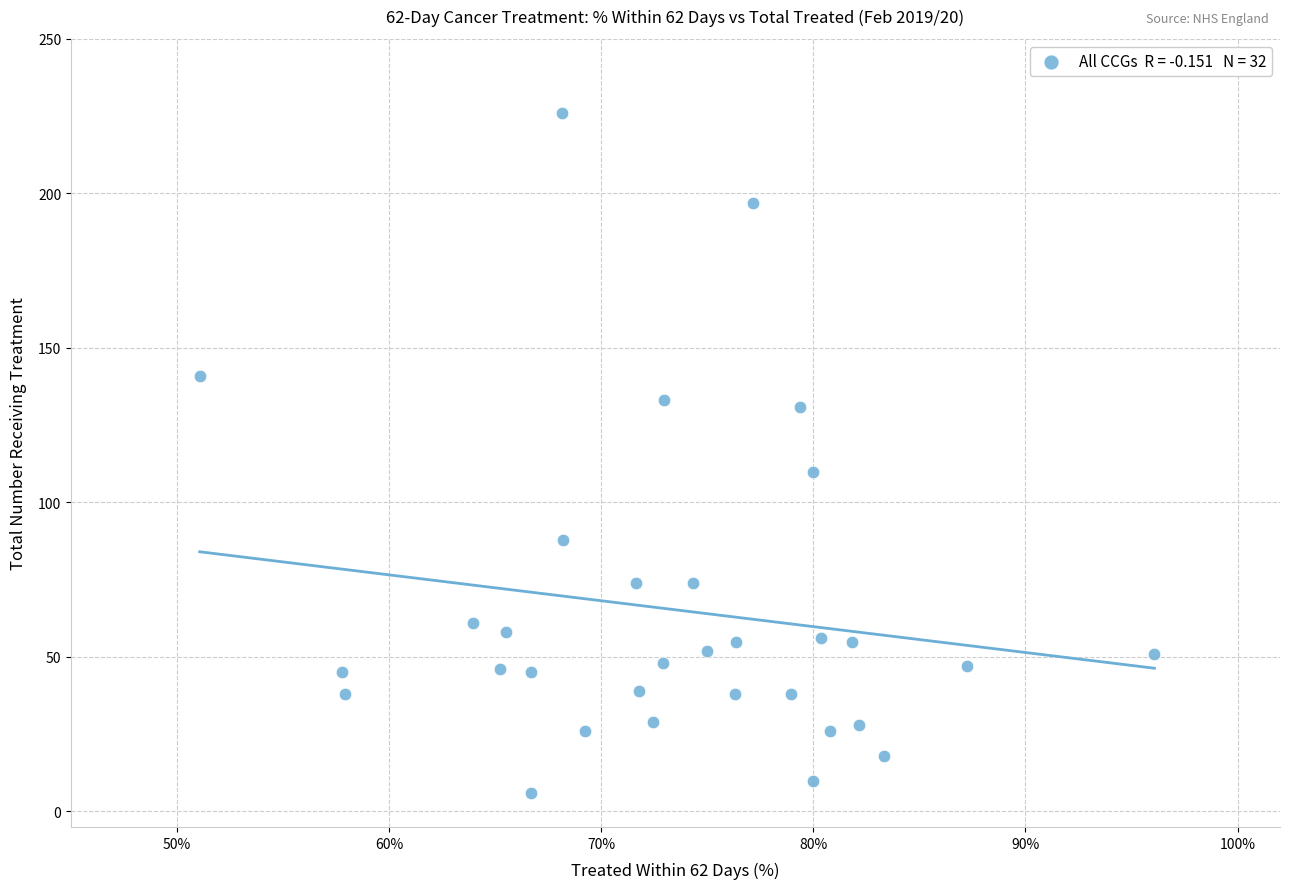

What Y value in the scatter plot is closest to 116?

110